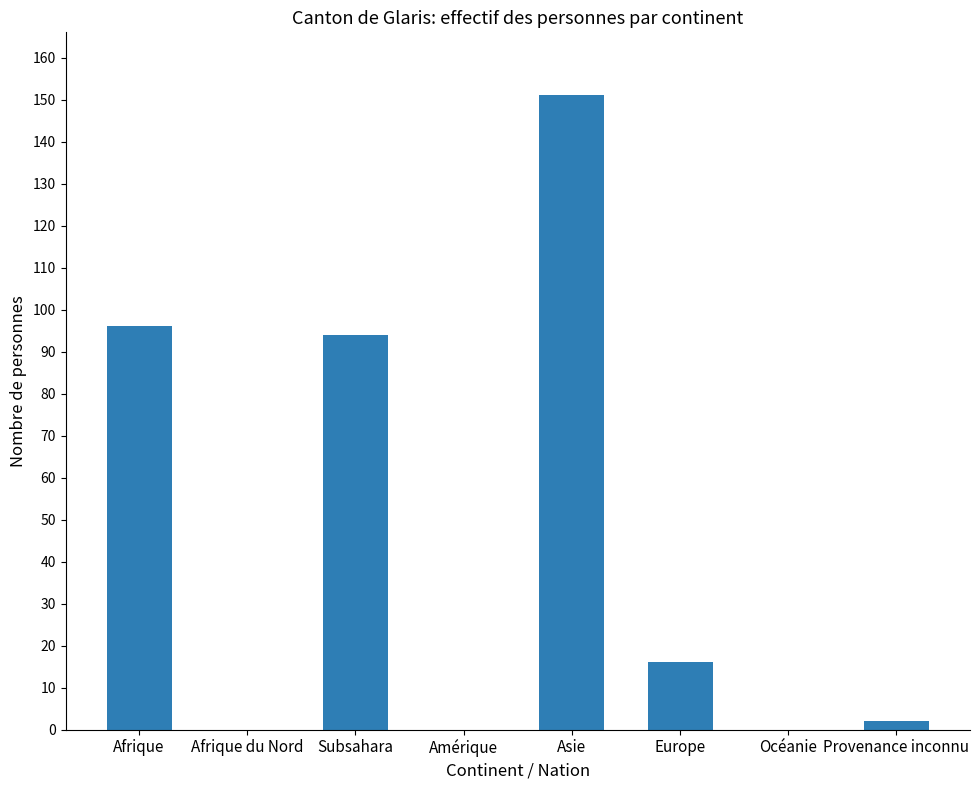

Is it true that the value at Amérique is 0?

True